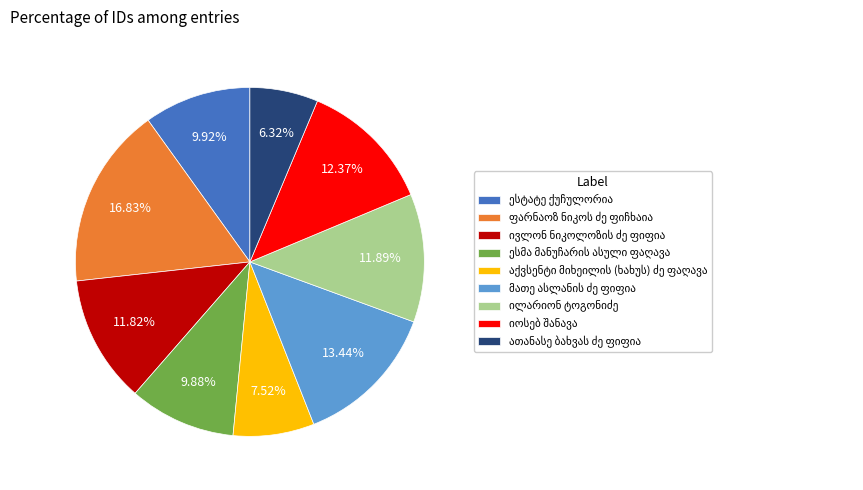

To the nearest percent, what is the difference between the largest and smallest slice percentages?

11%